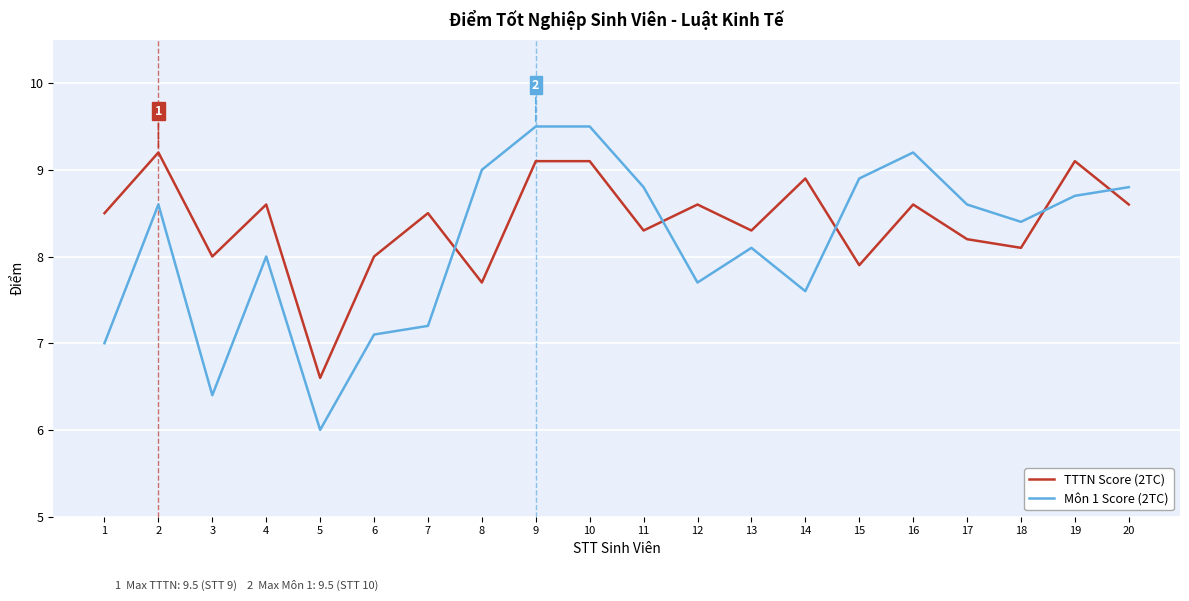

What is the highest value of the Môn 1 Score (2TC) series?

9.5